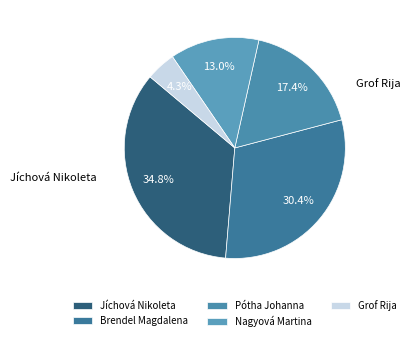

True or false: Pótha Johanna accounts for 17% of the total.

True